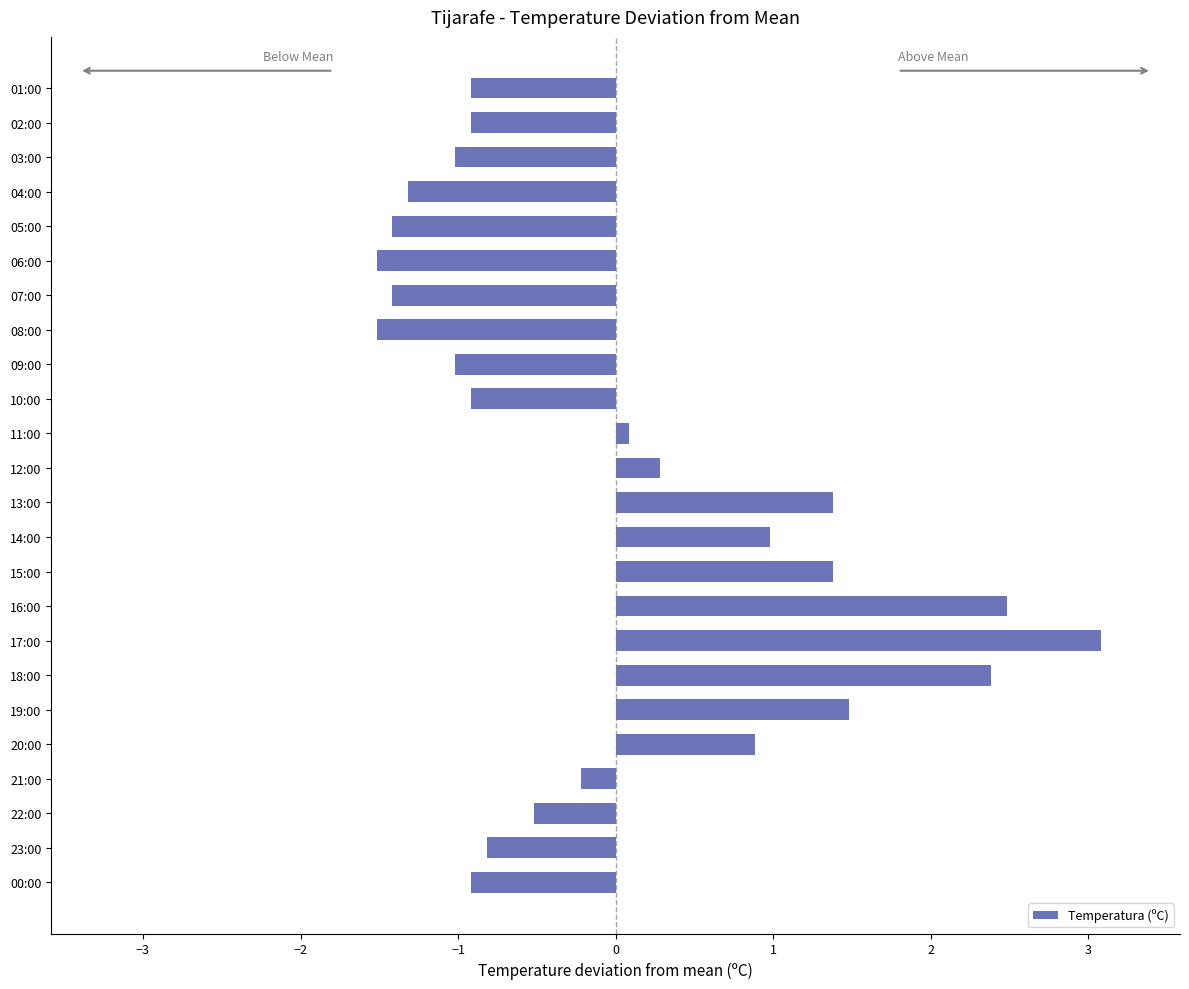

How many values are below zero?

14